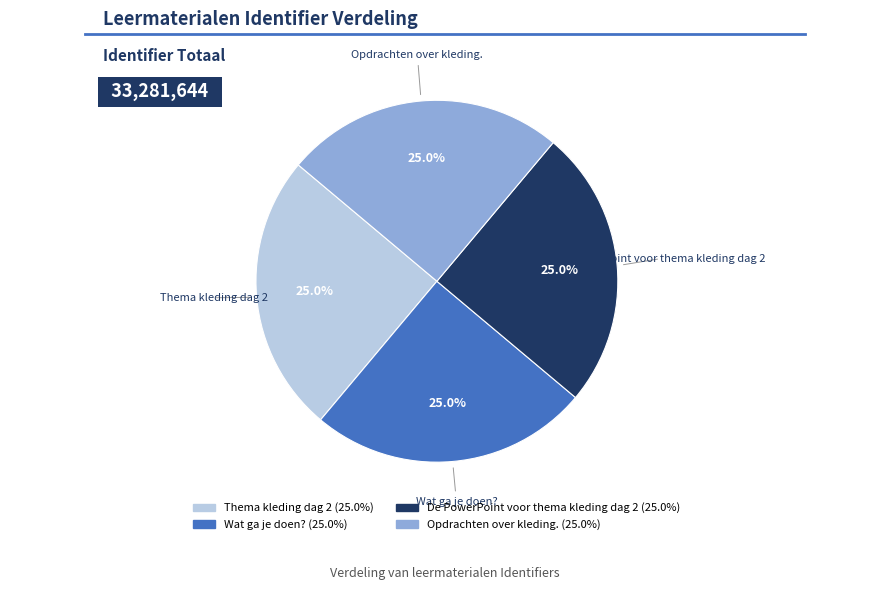

Count the number of slices in the pie.

4